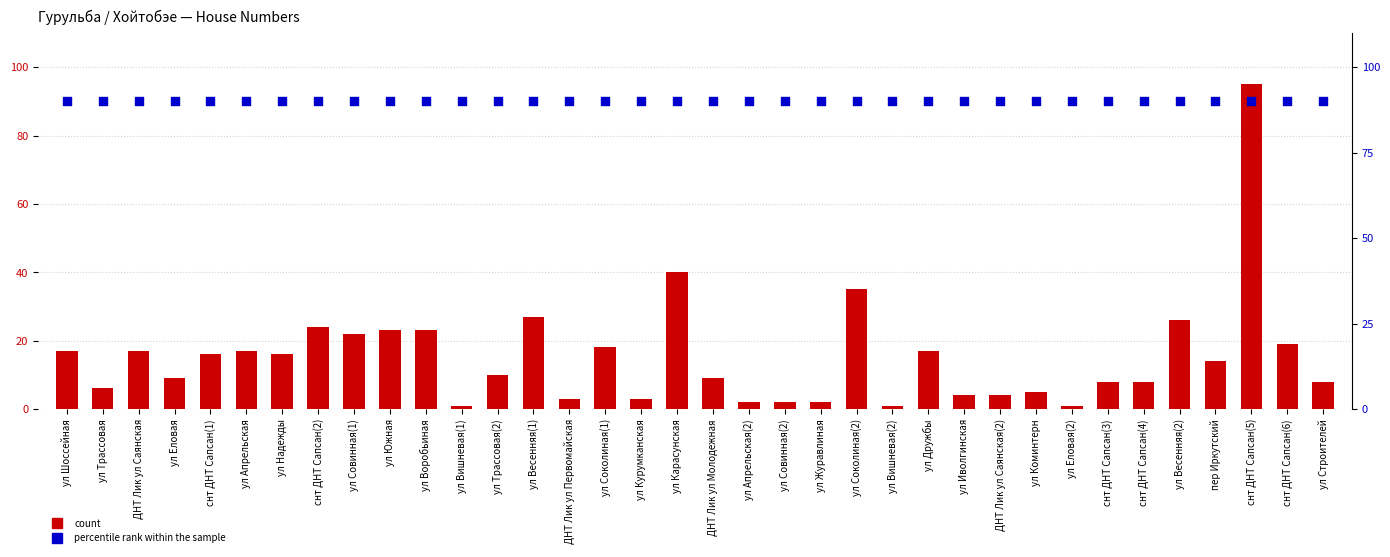

Which series has the largest total across all categories?

percentile rank within the sample